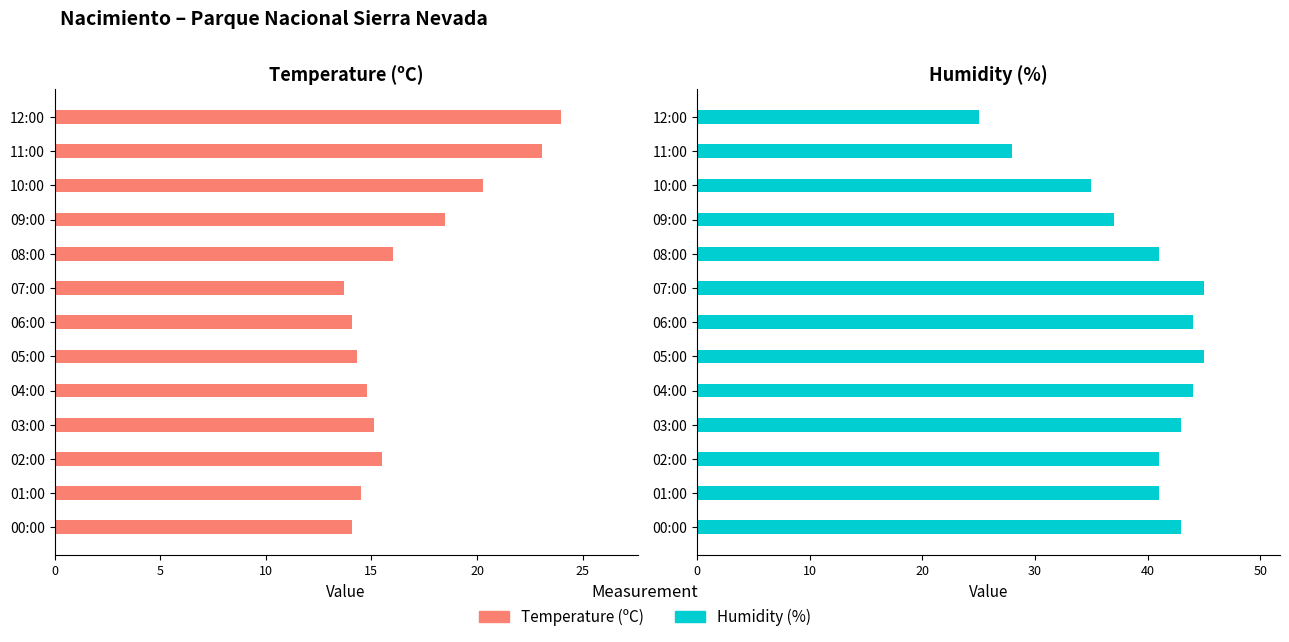

How many series are shown in this chart?

2